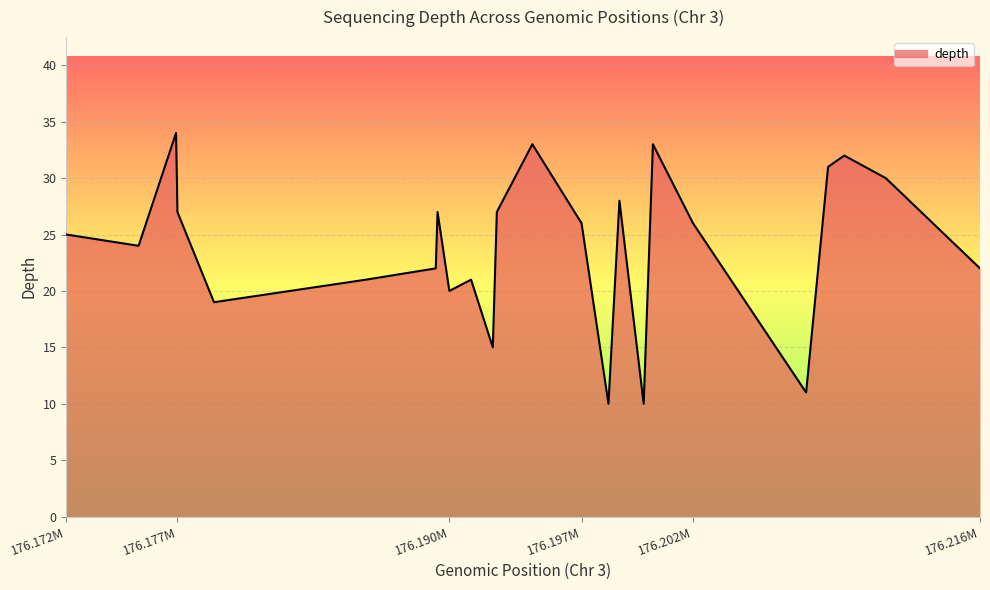

What is the approximate value at 176.172M?

25